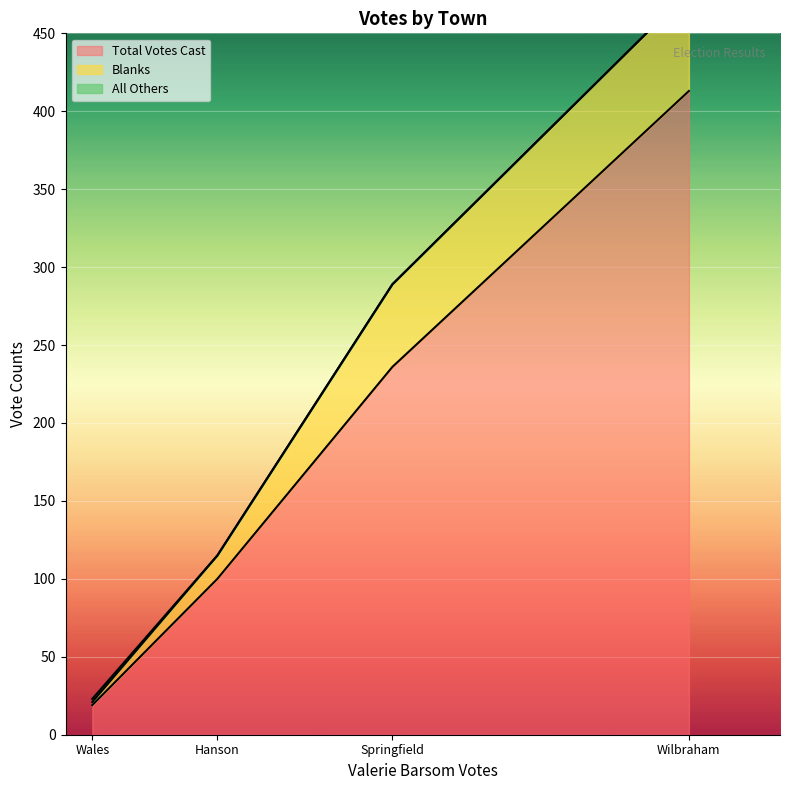

True or false: All Others and Blanks cross at least once.

False